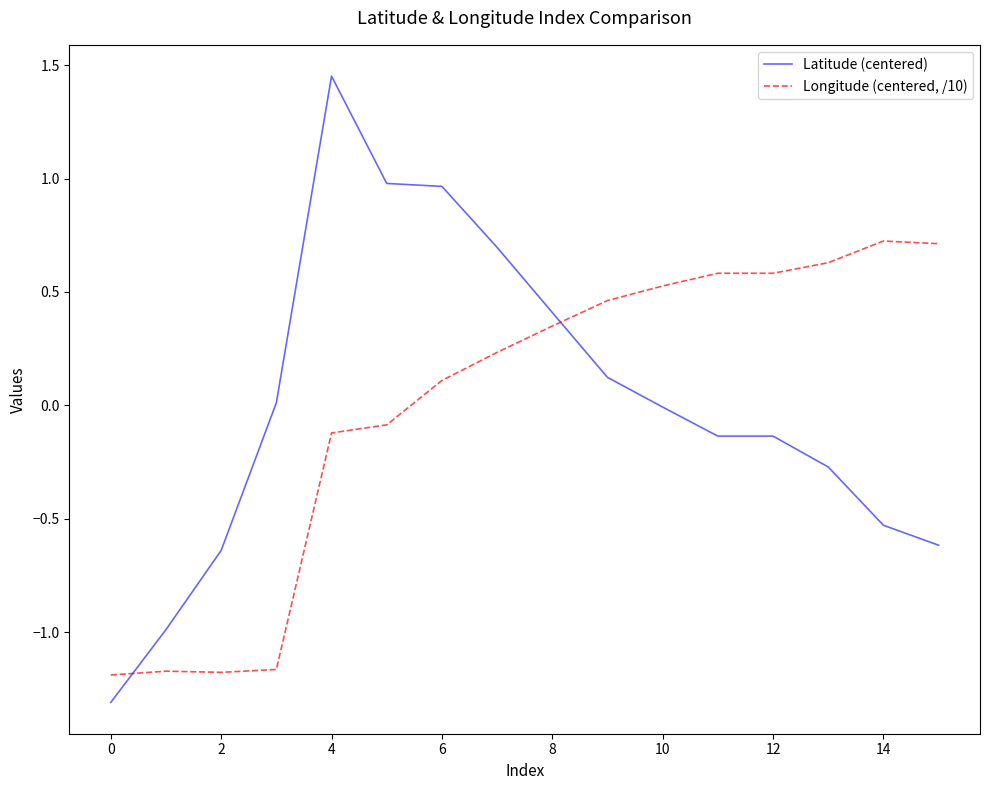

At how many categories does at least one series exceed 1?

1